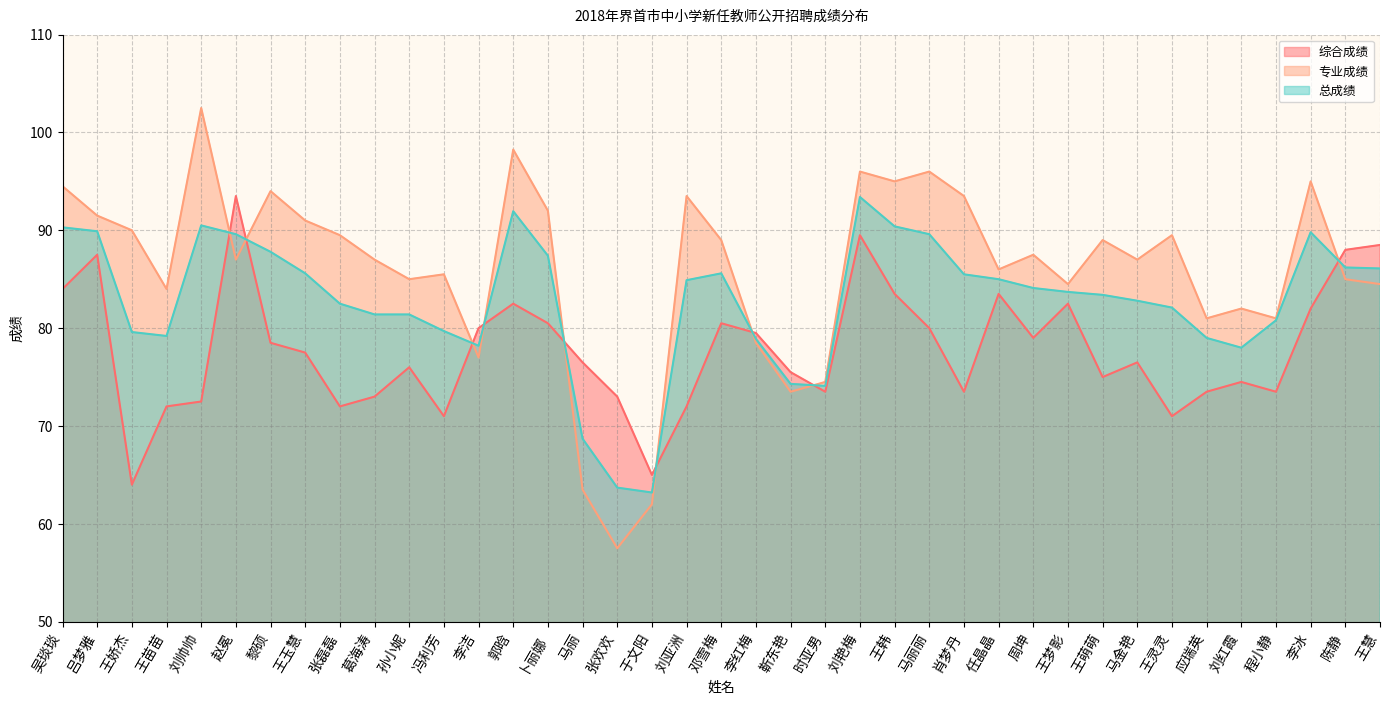

What is the sum of all 综合成绩 values?

3034.0